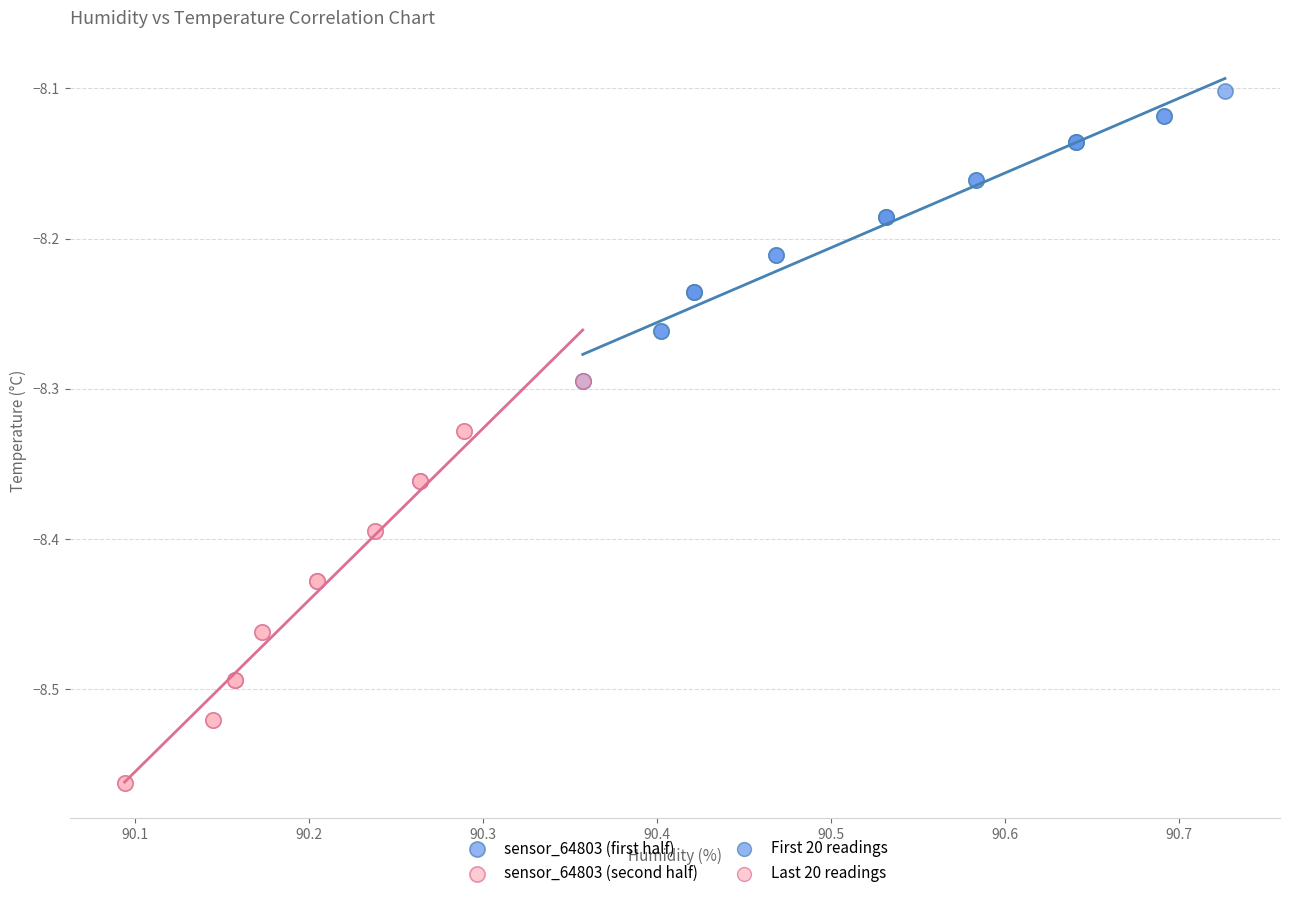

Which series has the widest spread of Y values?

sensor_64803 (second half)